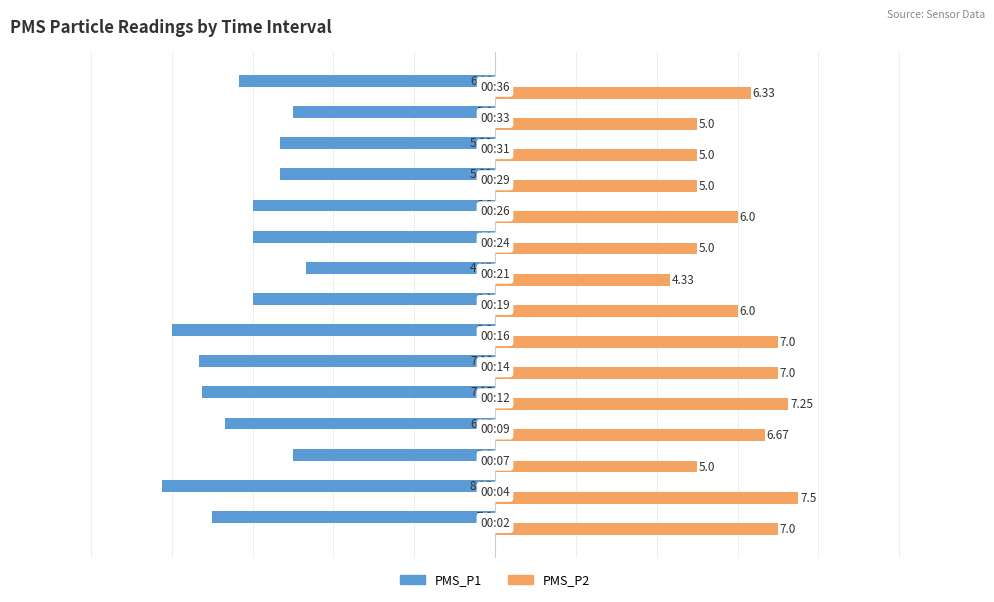

Which series has the widest spread of values?

PMS_P1